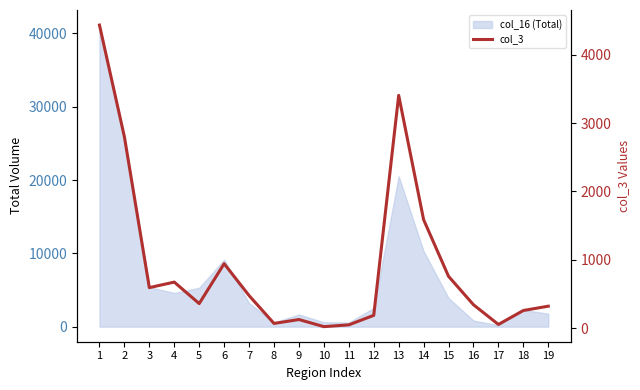

What is the minimum value shown in the chart?

25